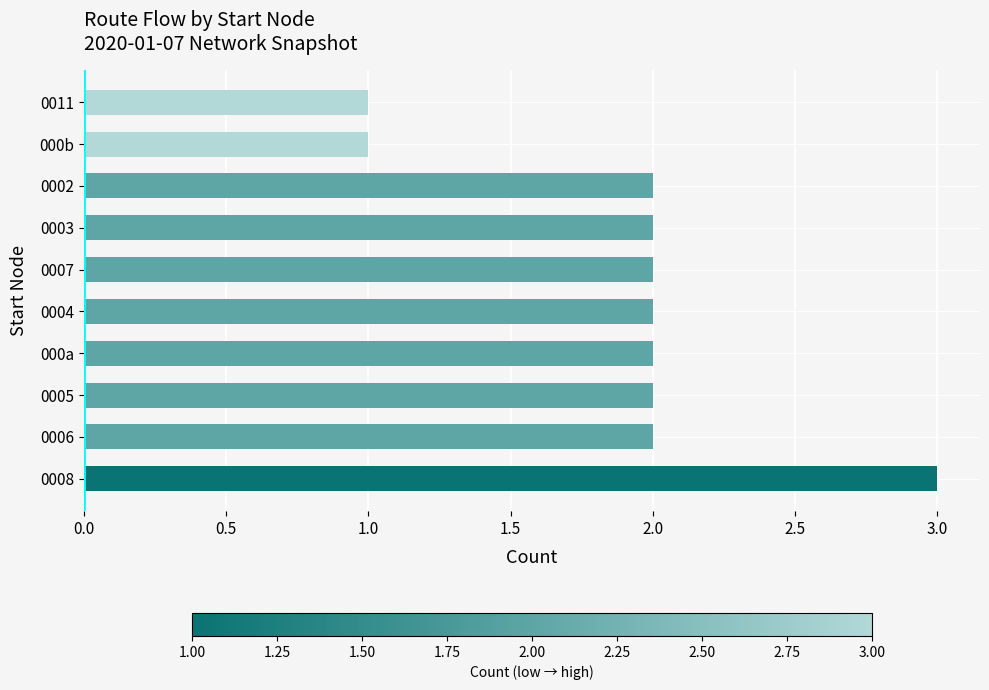

Reading top to bottom, list all the values displayed in this chart.

0011=1	000b=1	0002=2	0003=2	0007=2	0004=2	000a=2	0005=2	0006=2	0008=3